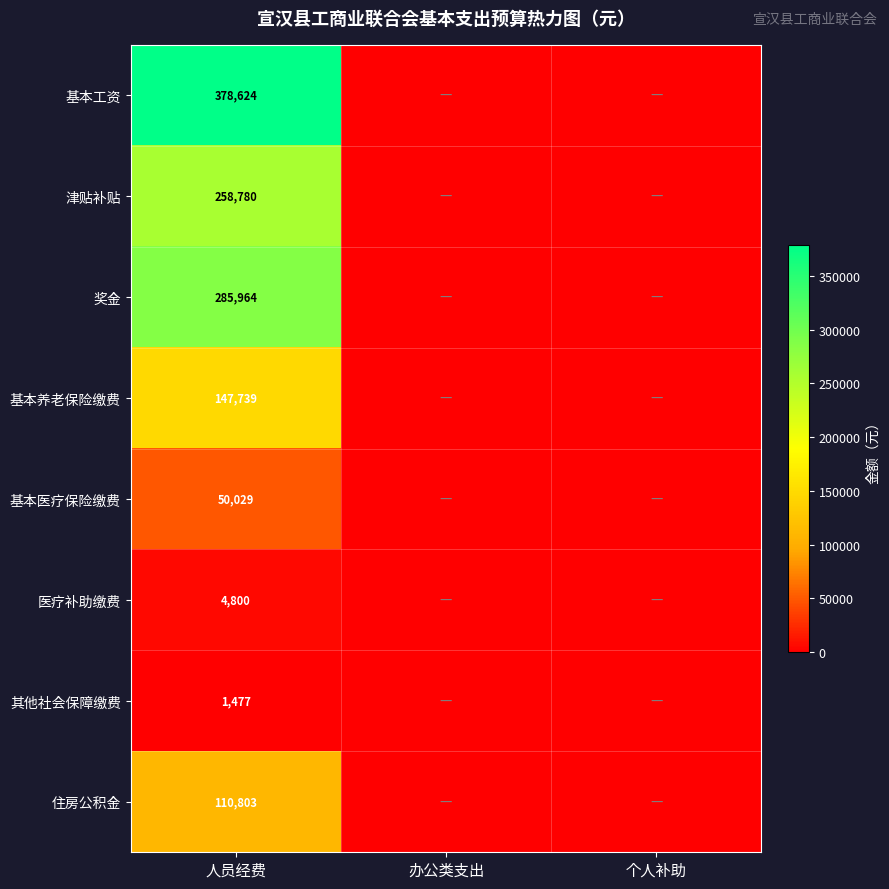

Is it true that 基本工资 equals 378624 at 人员经费?

True